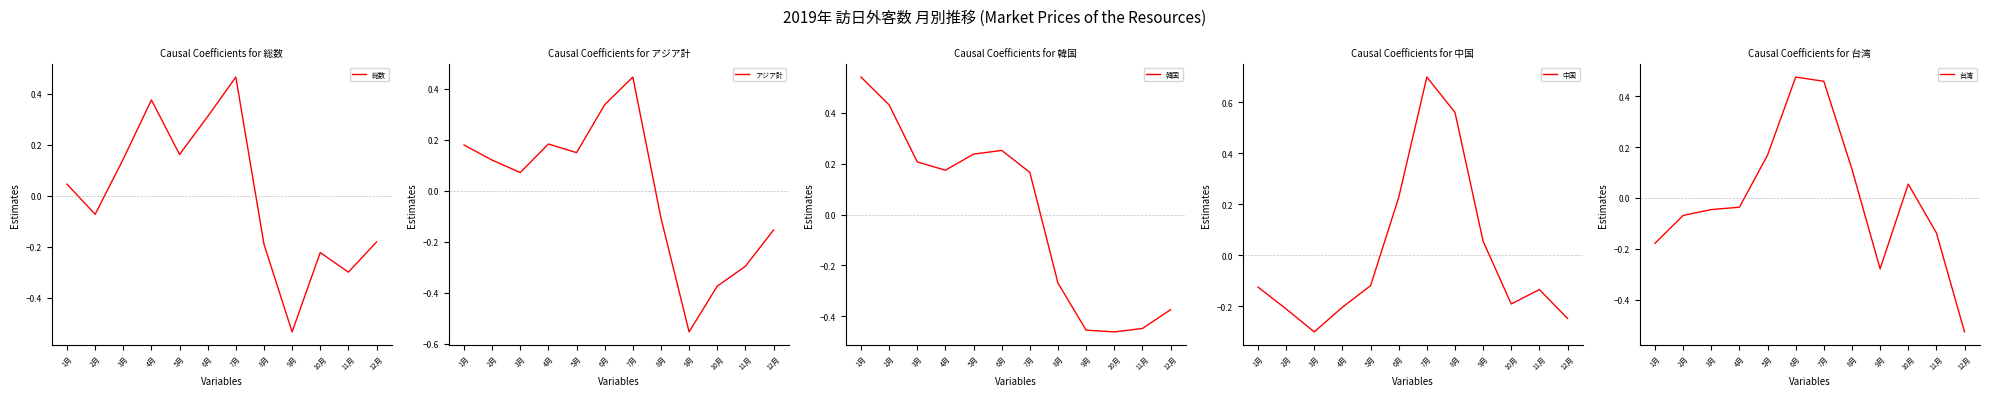

At which category is the sum across all series the highest?

7月